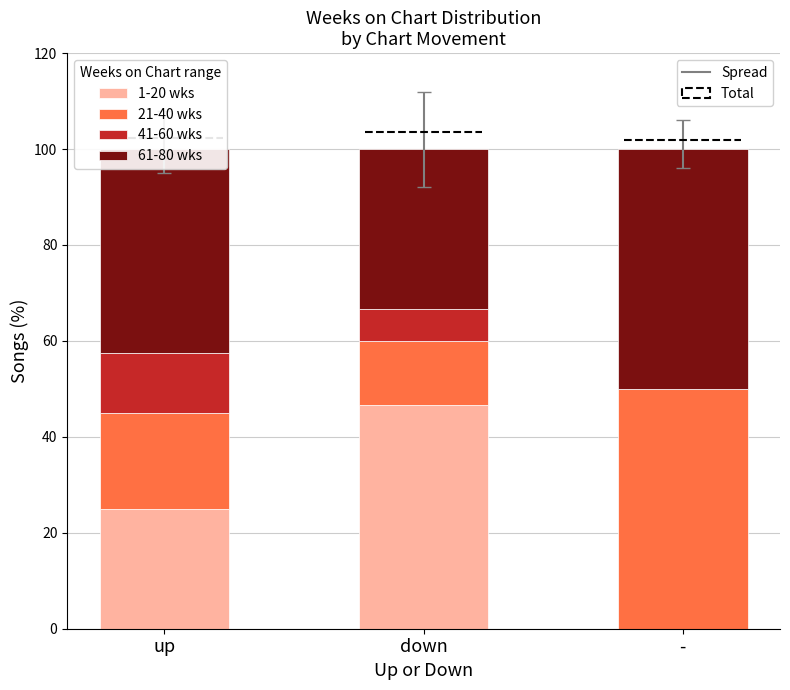

What is the difference between the second highest and minimum values in the 61-80 wks series?

9.2